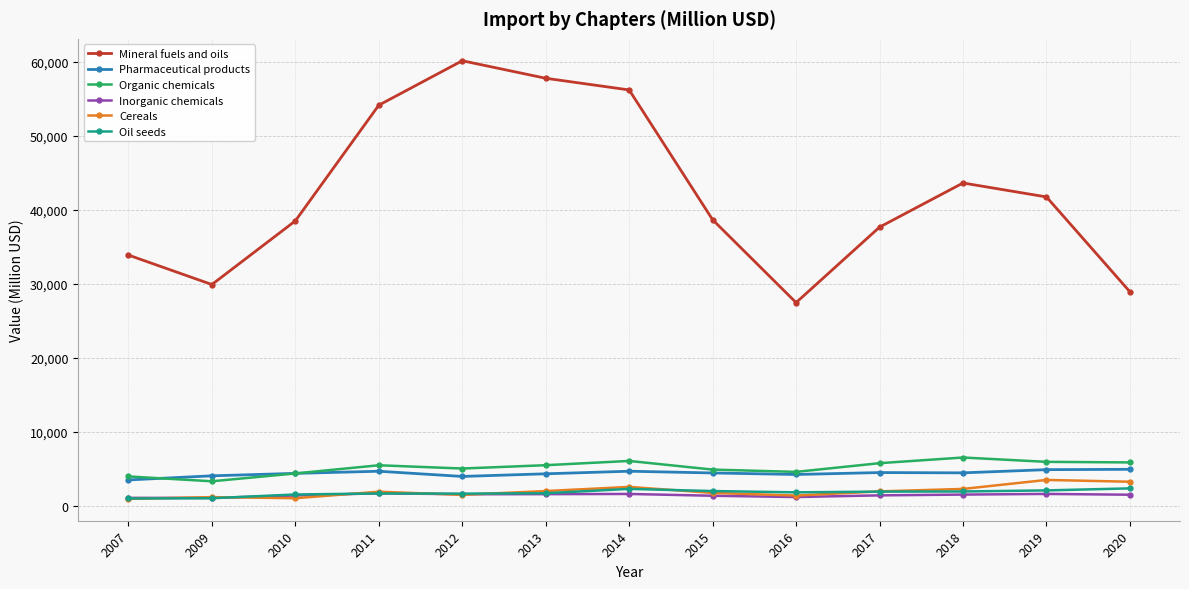

What is the value of the Mineral fuels and oils point at the 4th from the left?

54117.5